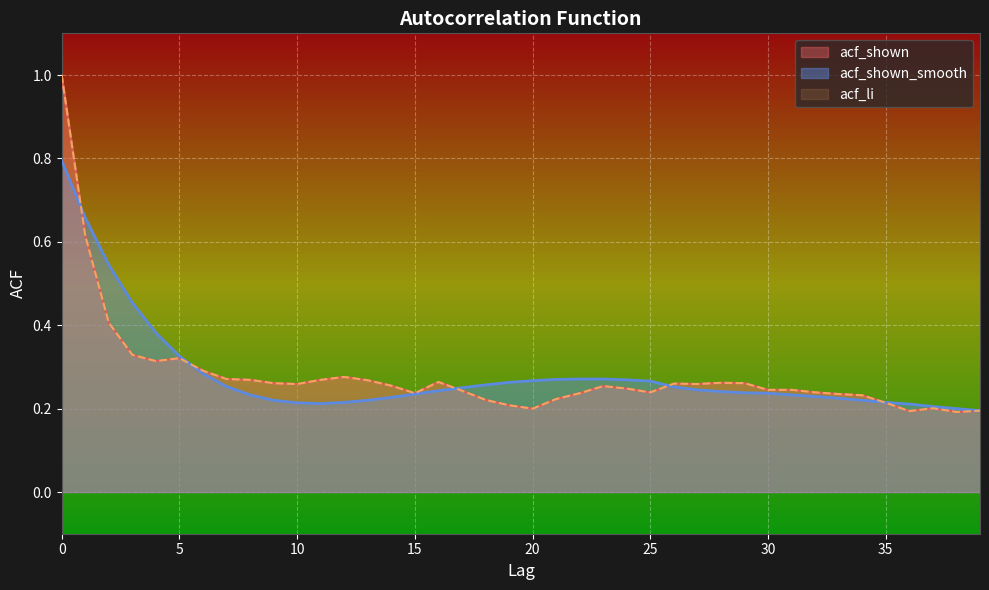

The acf_li series shows 0.2 at 24. True or false?

False